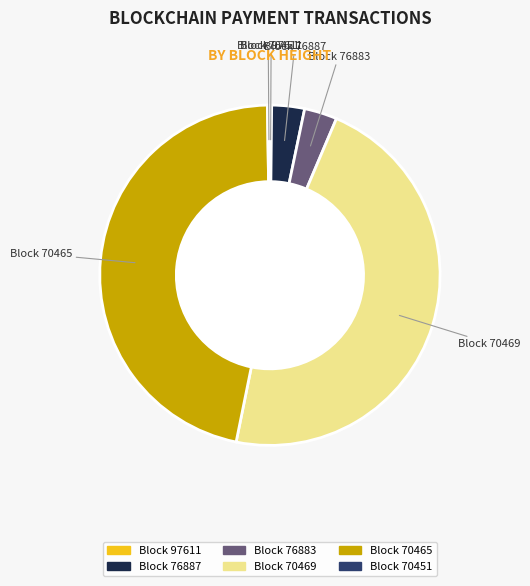

Does any single category account for the majority?

No